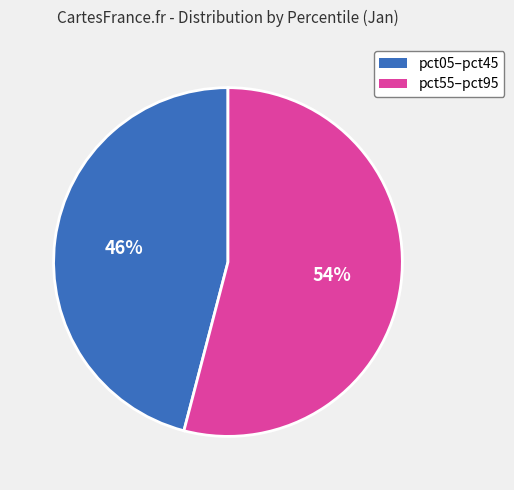

To the nearest percent, what is the average slice percentage?

50%